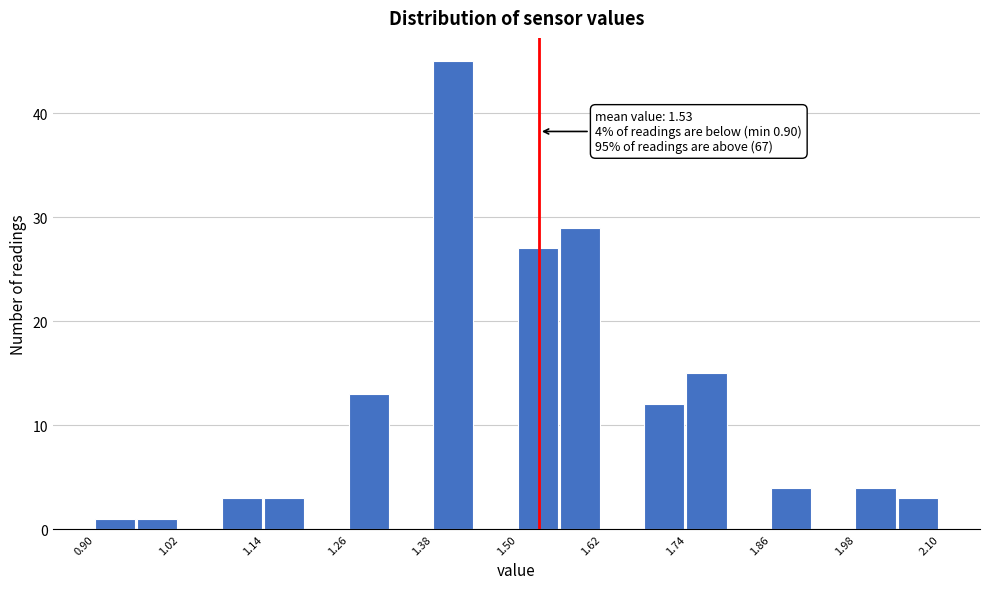

Read against the x-axis, roughly where is the centre of the tallest bar?

1.40